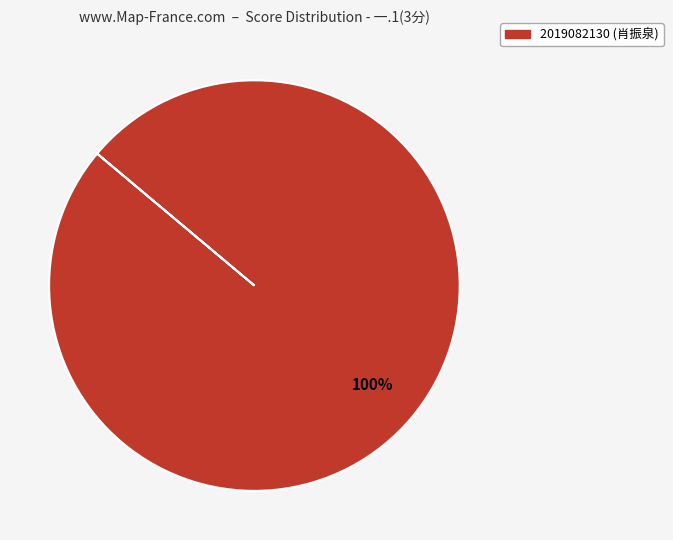

Is there a majority slice in this chart?

Yes